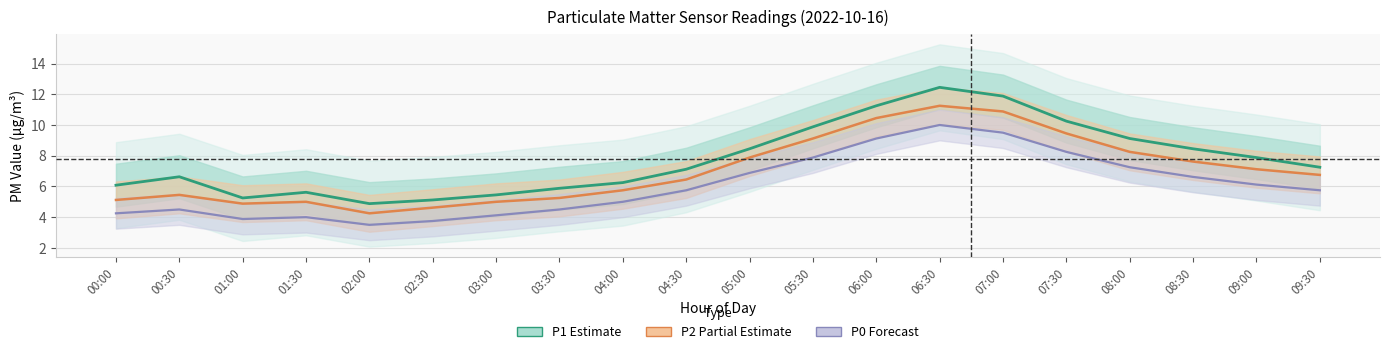

What position from the left is 02:00?

5